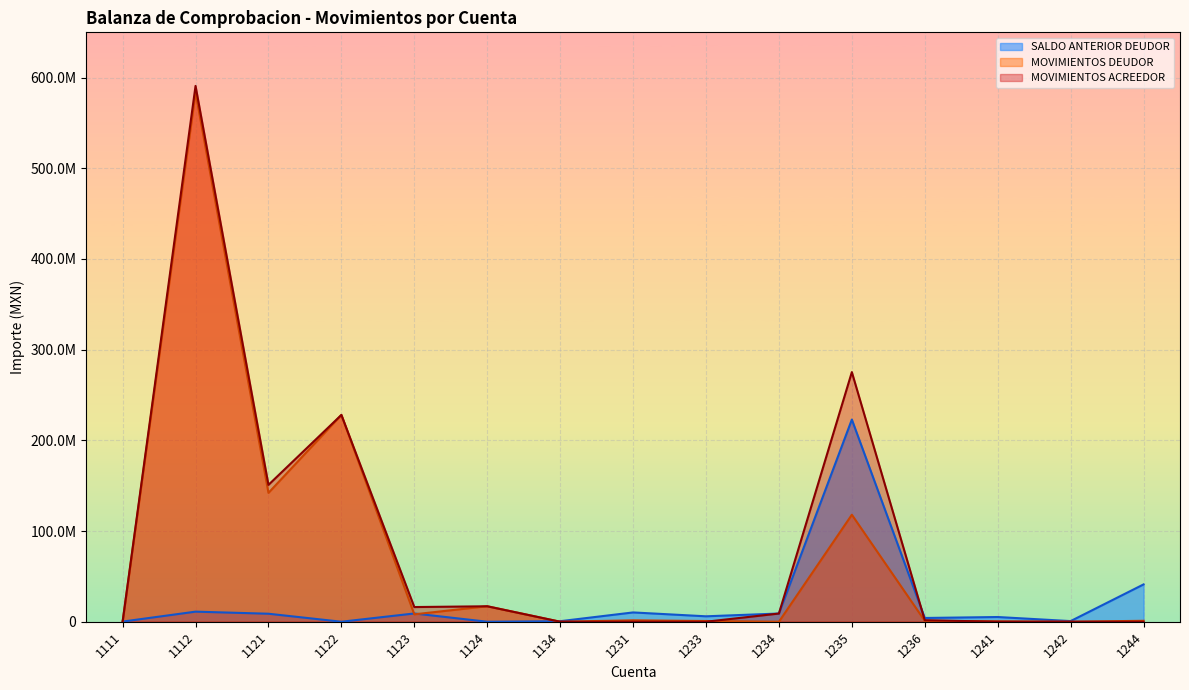

What are all the series names shown in the legend?

SALDO ANTERIOR DEUDOR, MOVIMIENTOS DEUDOR, MOVIMIENTOS ACREEDOR